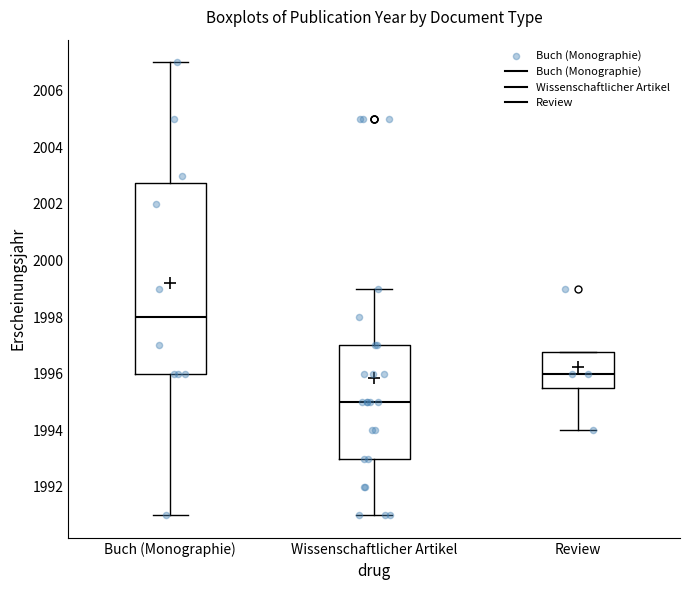

Which box's median line is the highest?

Buch (Monographie)